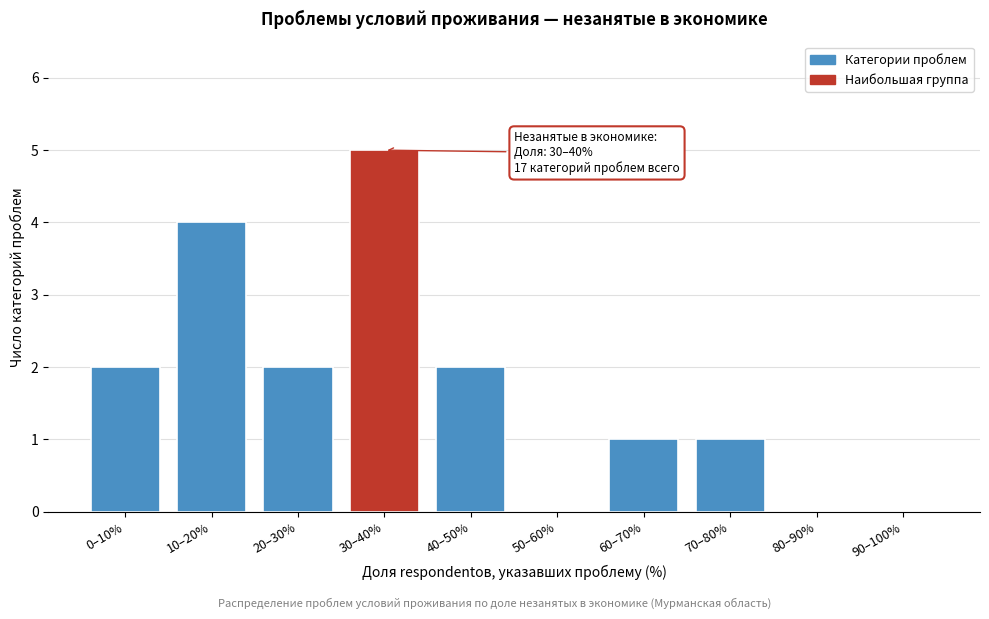

Reading right to left, list all the values displayed in this chart.

90–100%=0	80–90%=0	70–80%=1	60–70%=1	50–60%=0	40–50%=2	30–40%=5	20–30%=2	10–20%=4	0–10%=2